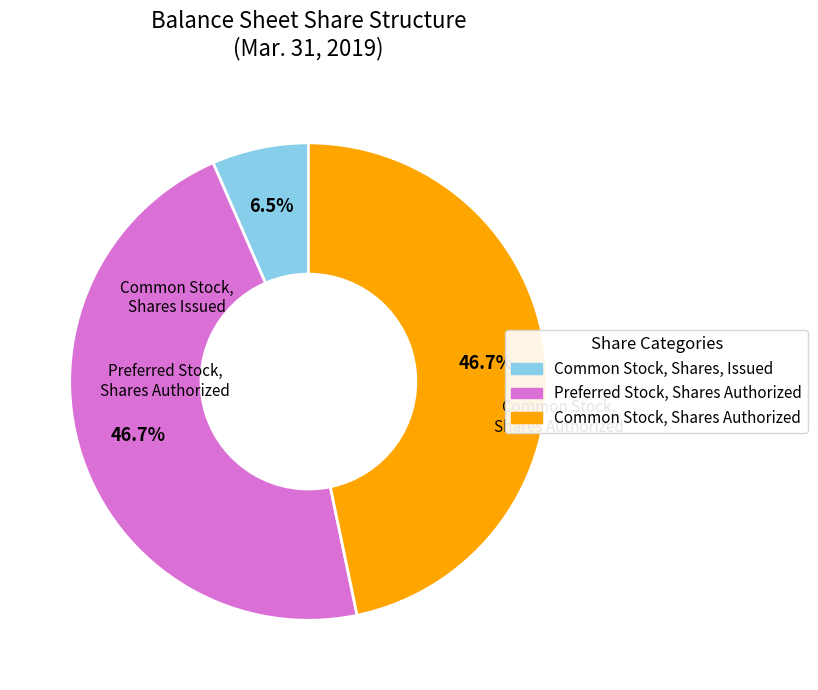

How many segments does this pie chart have?

3